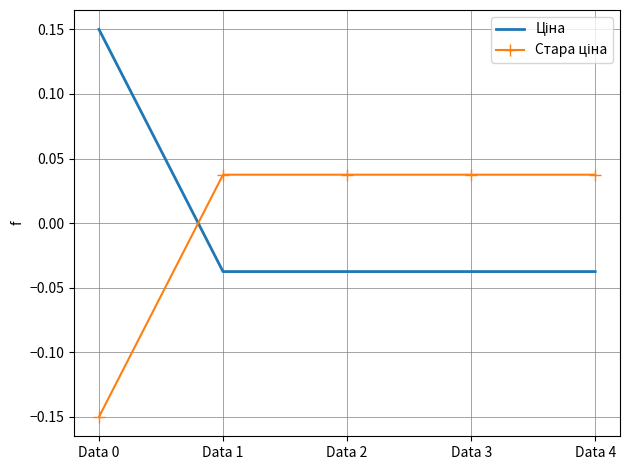

Which series has the largest total across all categories?

Ціна